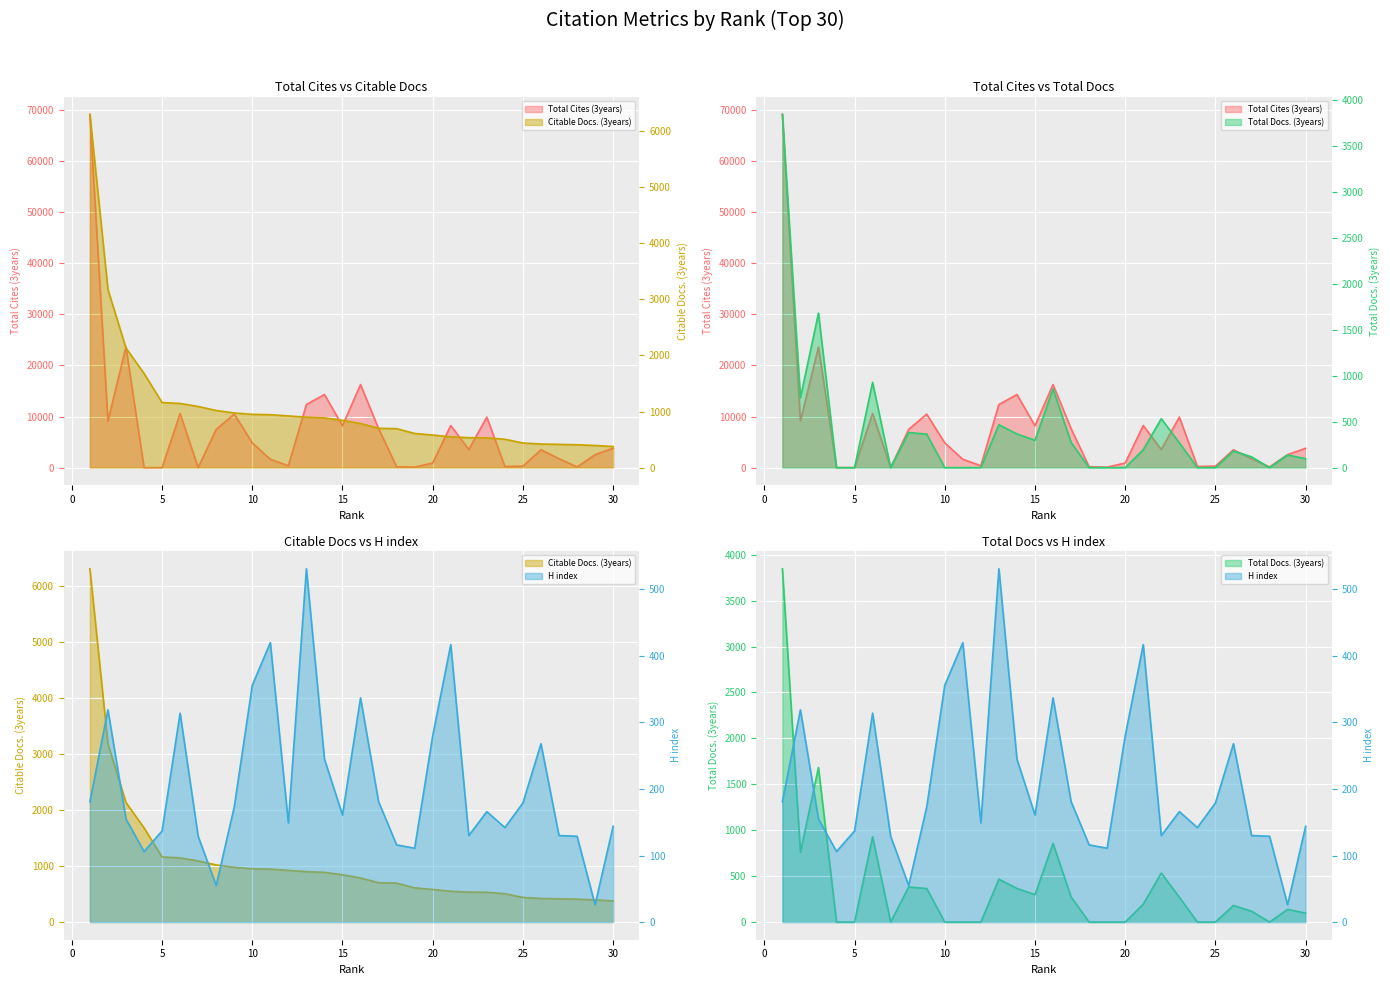

At which category is the sum across all series the highest?

1